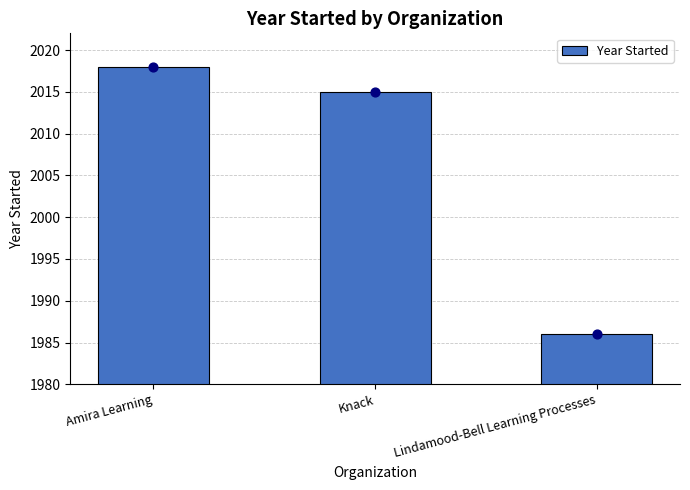

Between Knack and Lindamood-Bell Learning Processes, which is larger?

Knack